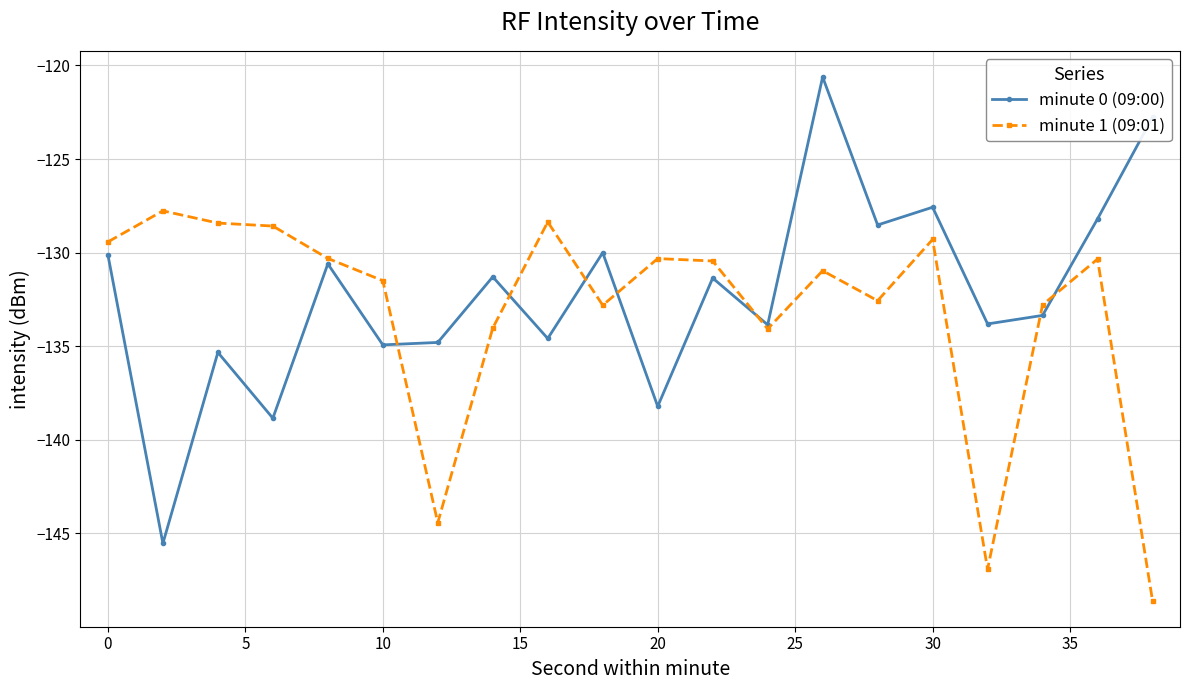

Which series has the widest spread of values?

minute 0 (09:00)